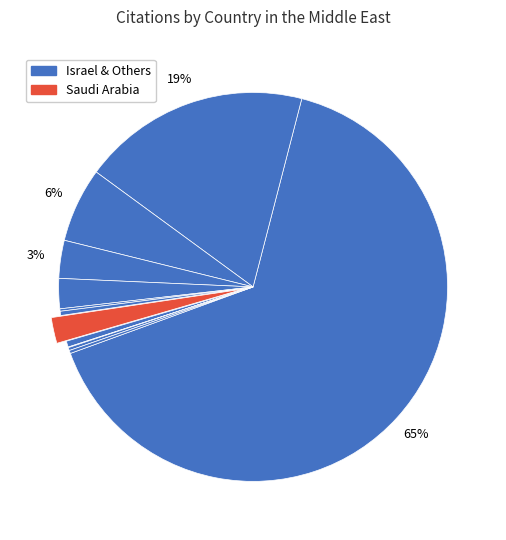

Which category has the biggest portion of the pie?

Israel